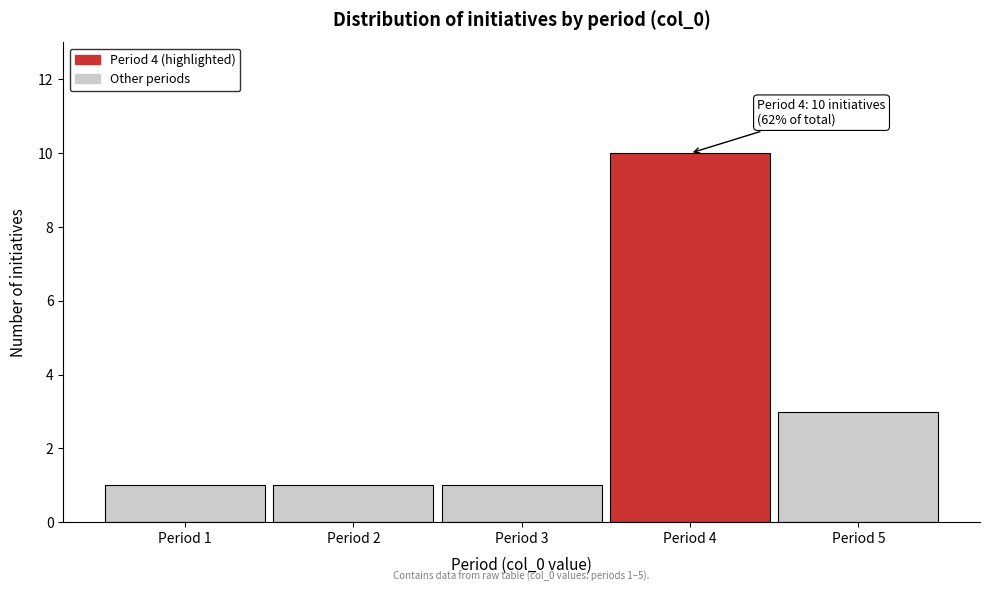

Over which range of the x-axis is the bar tallest?

3.5 to 4.5